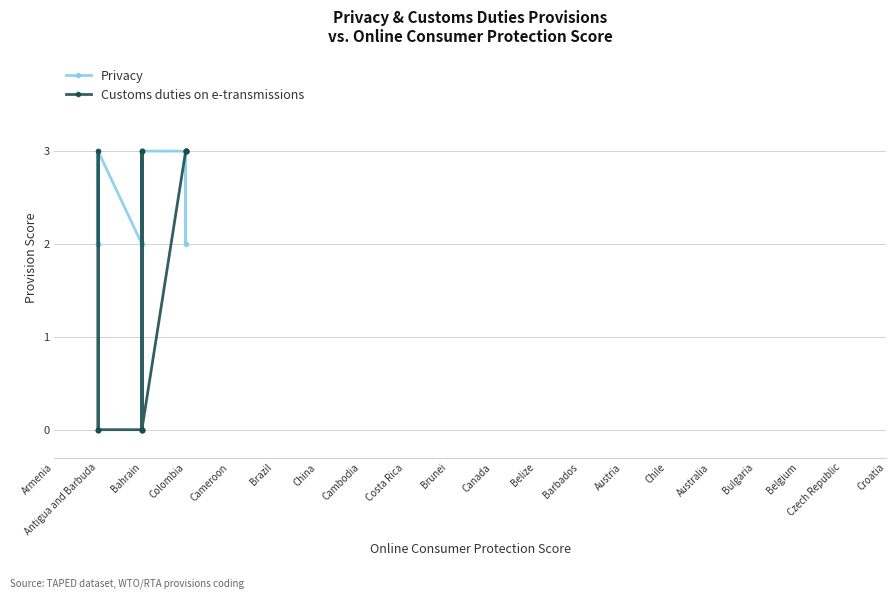

After their last crossing, which series has the higher values: Privacy or Customs duties on e-transmissions?

Privacy